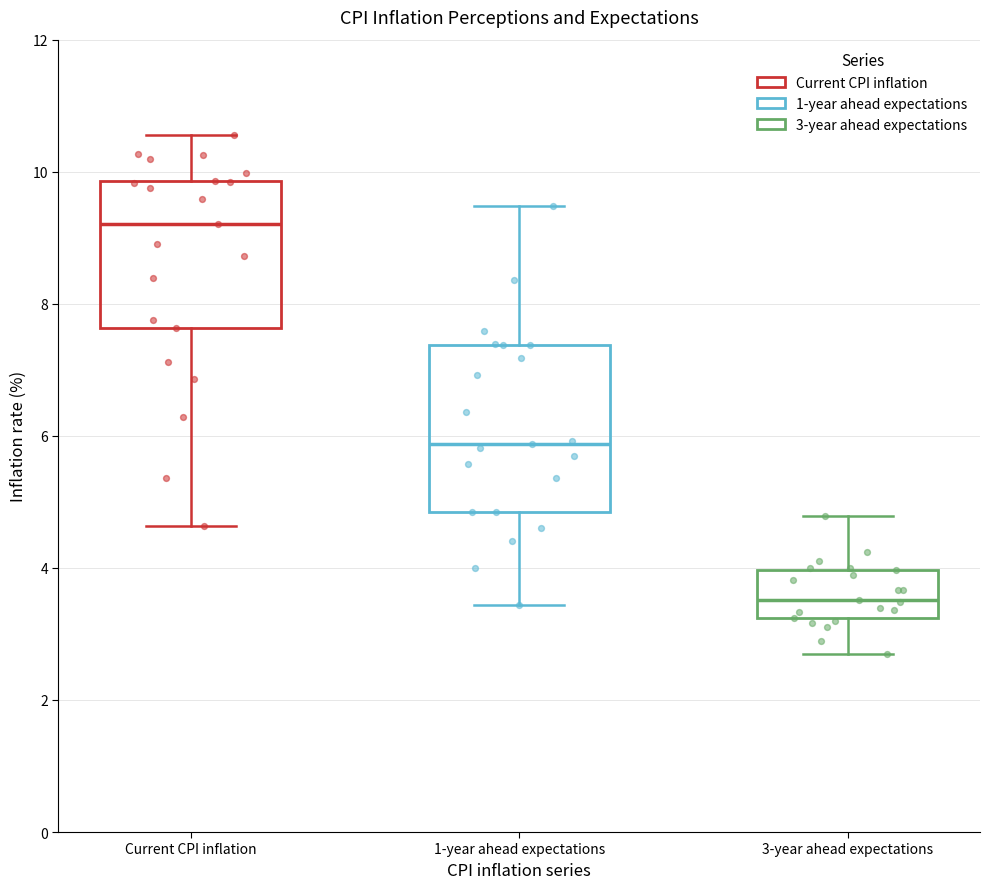

Where does the lower whisker of the box for 1-year ahead expectations end on the y-axis? The values are not printed on the chart, so give them approximately, as read against the axis.

3.4